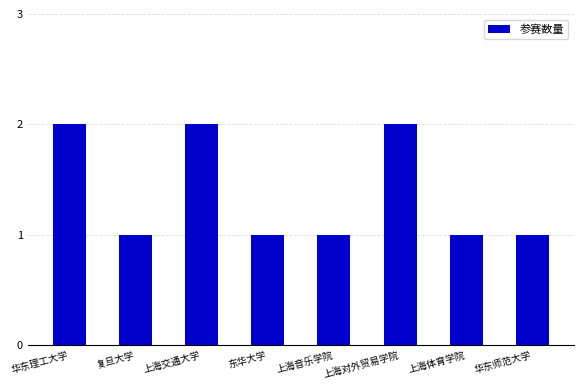

Reading left to right, what are all the values shown in this chart?

2	1	2	1	1	2	1	1